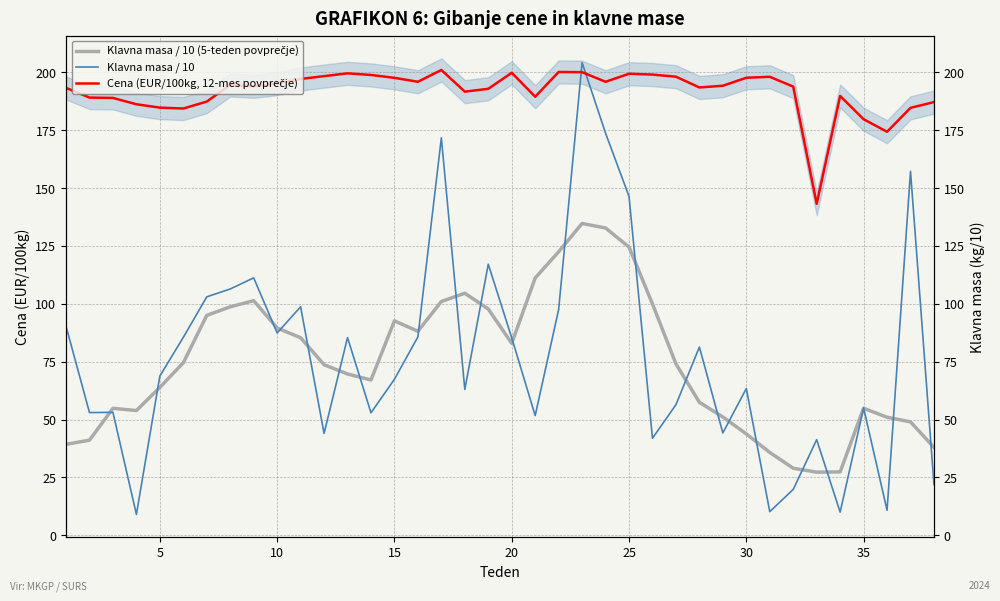

Reading right to left, transcribe all the data shown in this chart.

Klavna masa / 10 (5-teden povprečje): 38.0	49.0	51.0	54.9	27.4	27.3	28.9	35.8	43.8	51.1	57.4	74.0	99.9	124.5	132.7	134.7	122.5	111.2	82.9	97.8	104.6	101.0	88.1	92.6	67.1	69.7	73.7	85.3	89.5	101.3	98.7	95.0	74.5	63.9	53.9	54.8	41.1	39.3
Klavna masa / 10: 21.9	157.2	10.8	55.0	10.0	41.3	19.8	10.2	63.4	44.2	81.3	56.4	41.9	146.4	173.7	204.2	97.5	51.7	85.3	117.1	63.0	171.7	85.7	67.4	52.9	85.4	44.0	98.7	87.4	111.2	106.4	103.0	85.5	68.8	9.0	53.1	53.0	90.3
Cena (EUR/100kg, 12-mes povprečje): 187.1	184.7	174.3	179.7	189.8	143.2	193.8	198.1	197.7	194.2	193.5	198.1	199.0	199.4	195.9	200.1	200.2	189.4	199.8	192.9	191.7	201.0	195.9	197.6	198.9	199.6	198.4	197.1	195.1	194.0	194.5	187.4	184.4	184.8	186.2	188.9	189.1	193.3